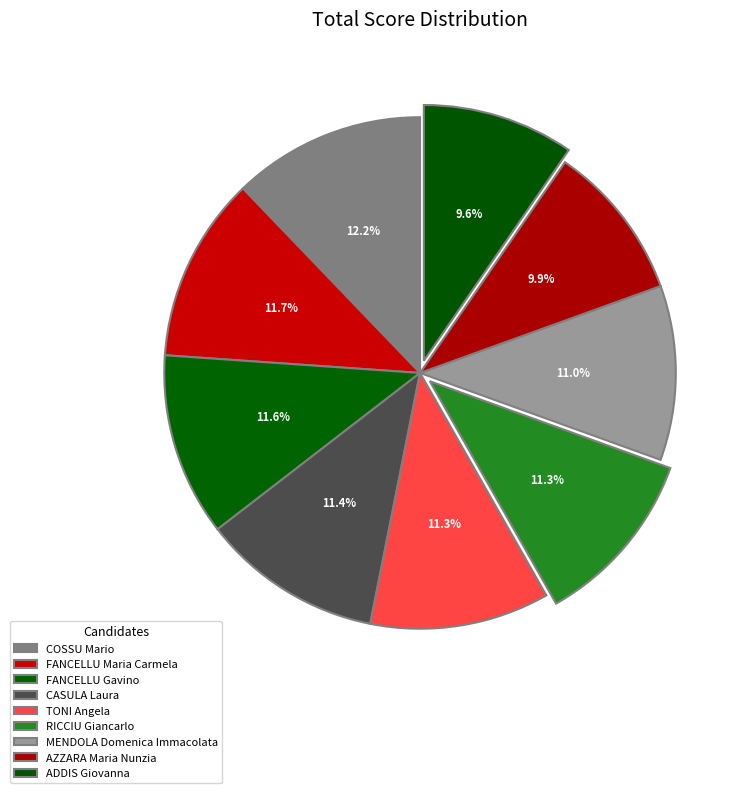

Does FANCELLU Gavino represent more than half of the total?

No